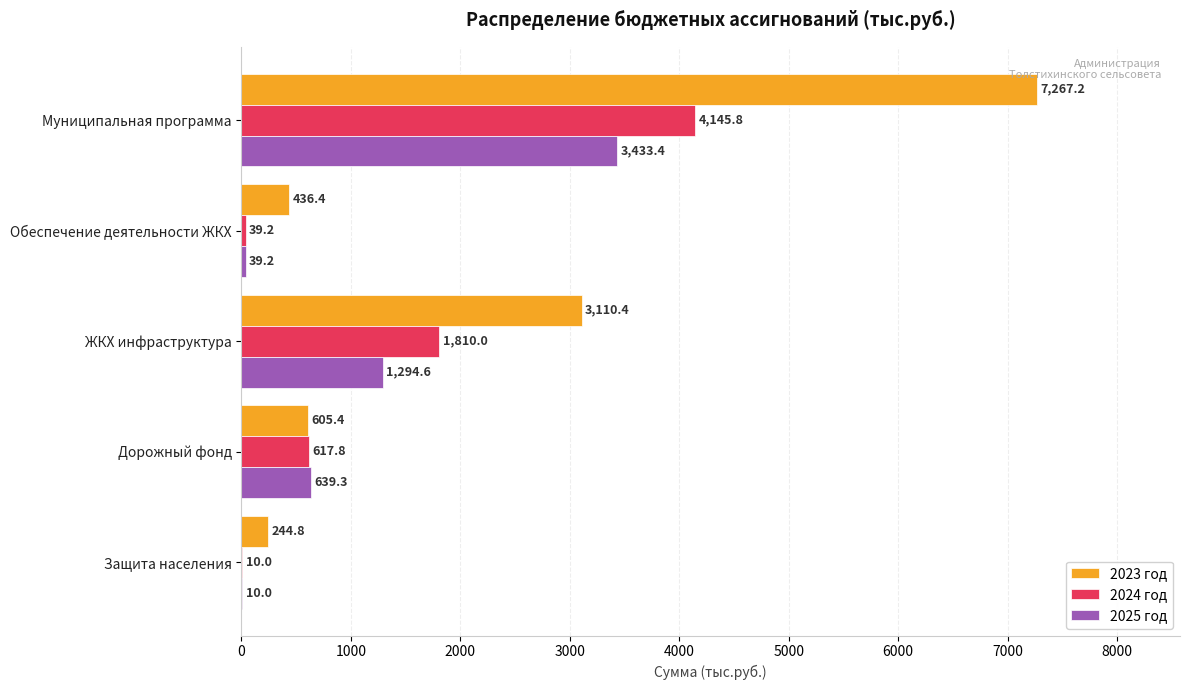

Which series has the largest total across all categories?

2023 год